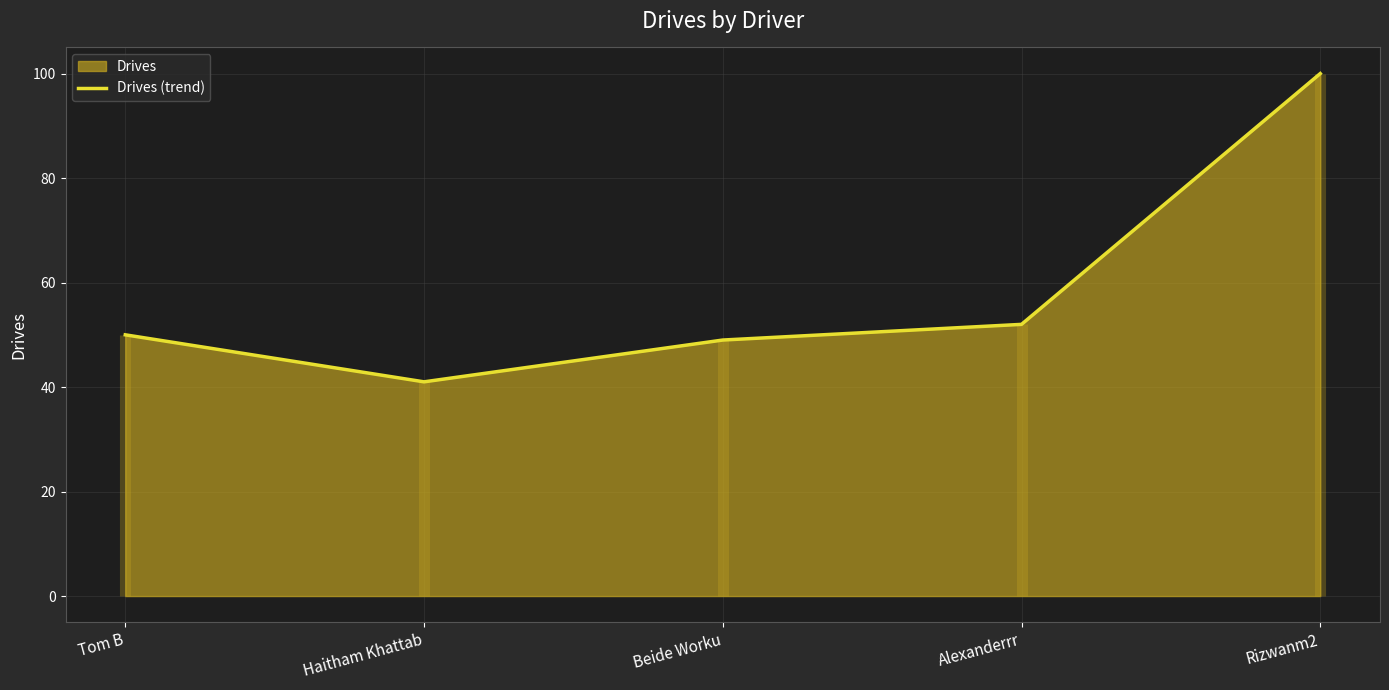

What is the average value?

58